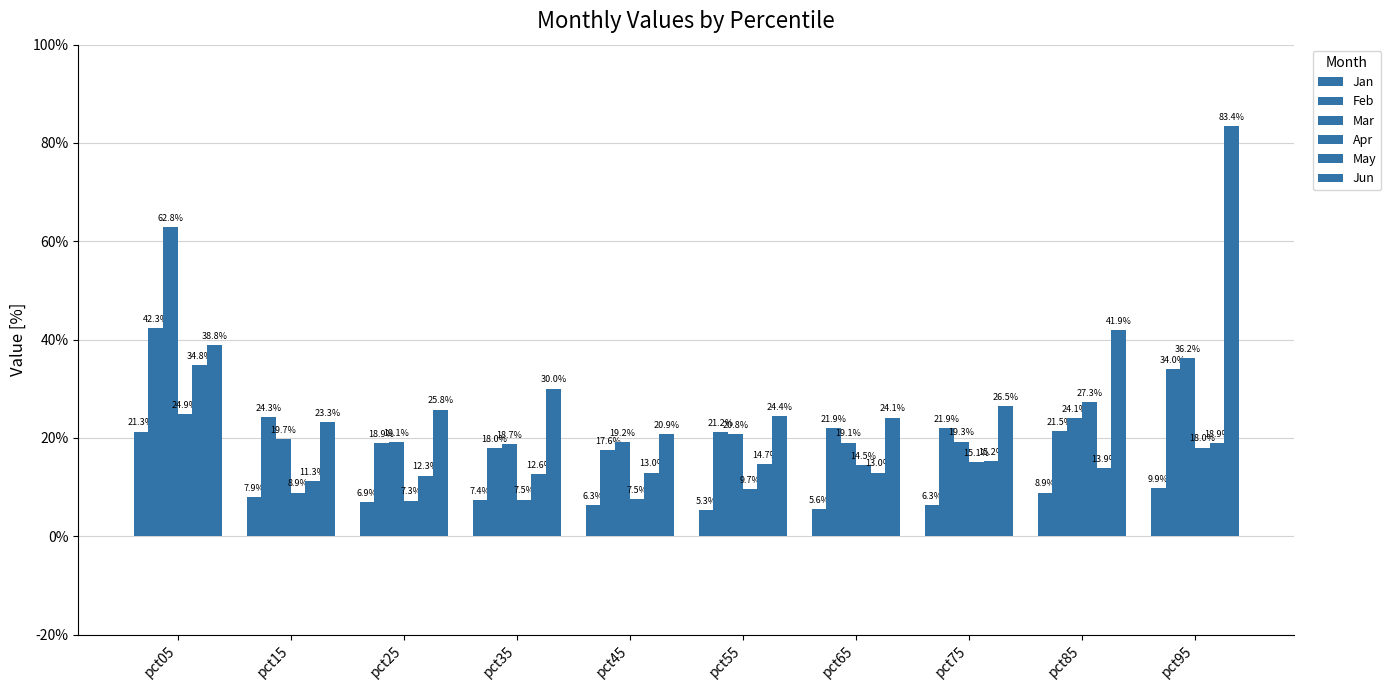

Are the bars grouped side by side (vs. stacked)?

Yes